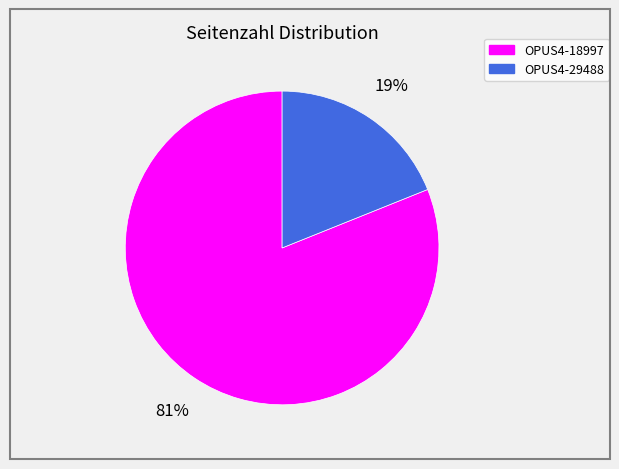

How many slices are in this pie chart?

2